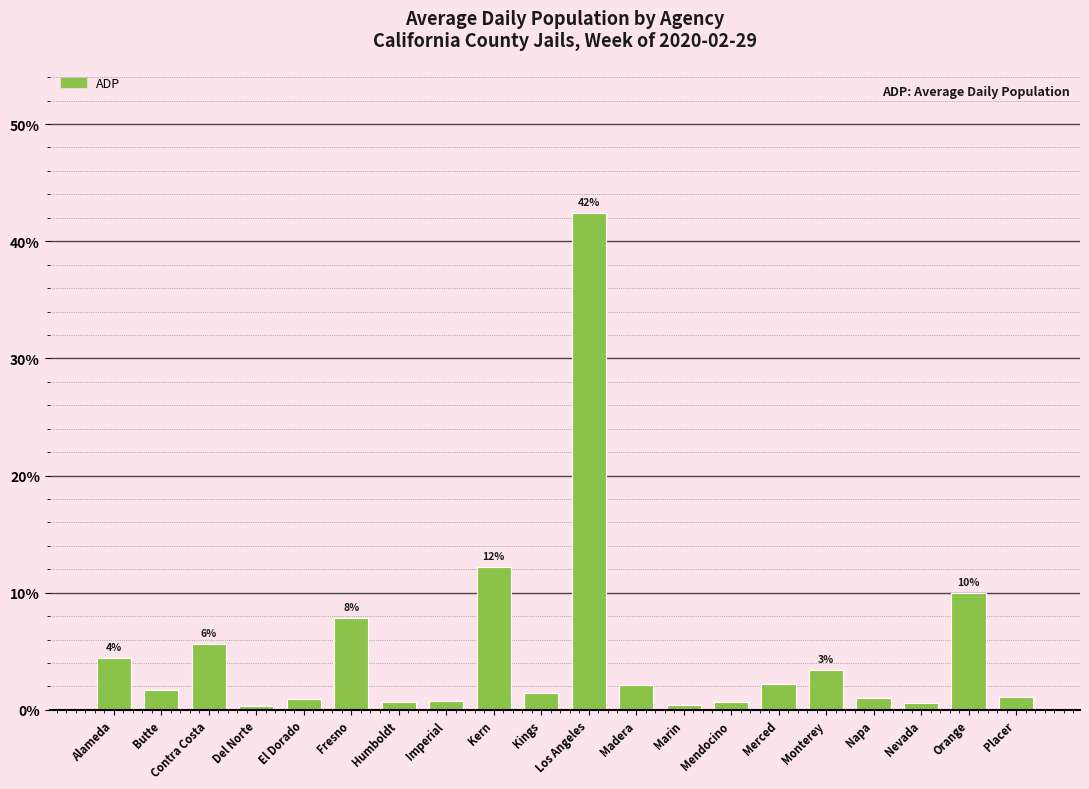

What position from the right is Merced?

6